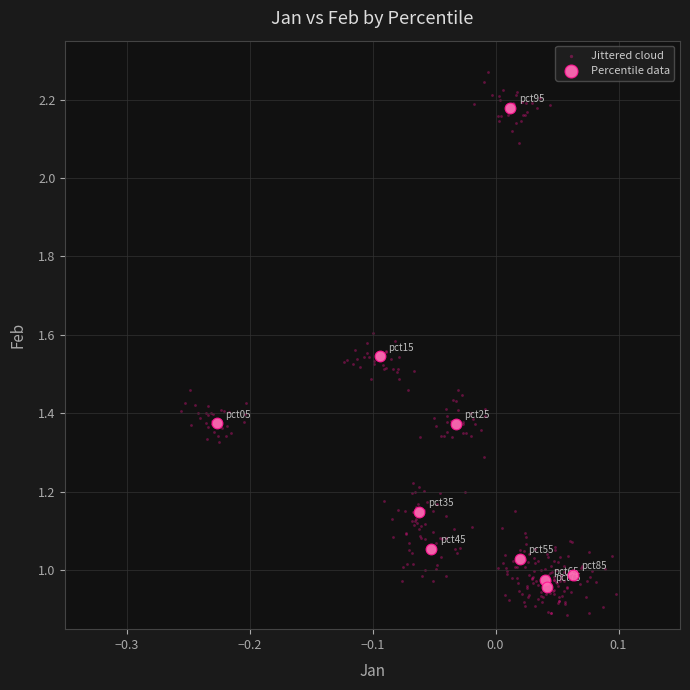

Which series contains the highest Y value?

Jittered cloud